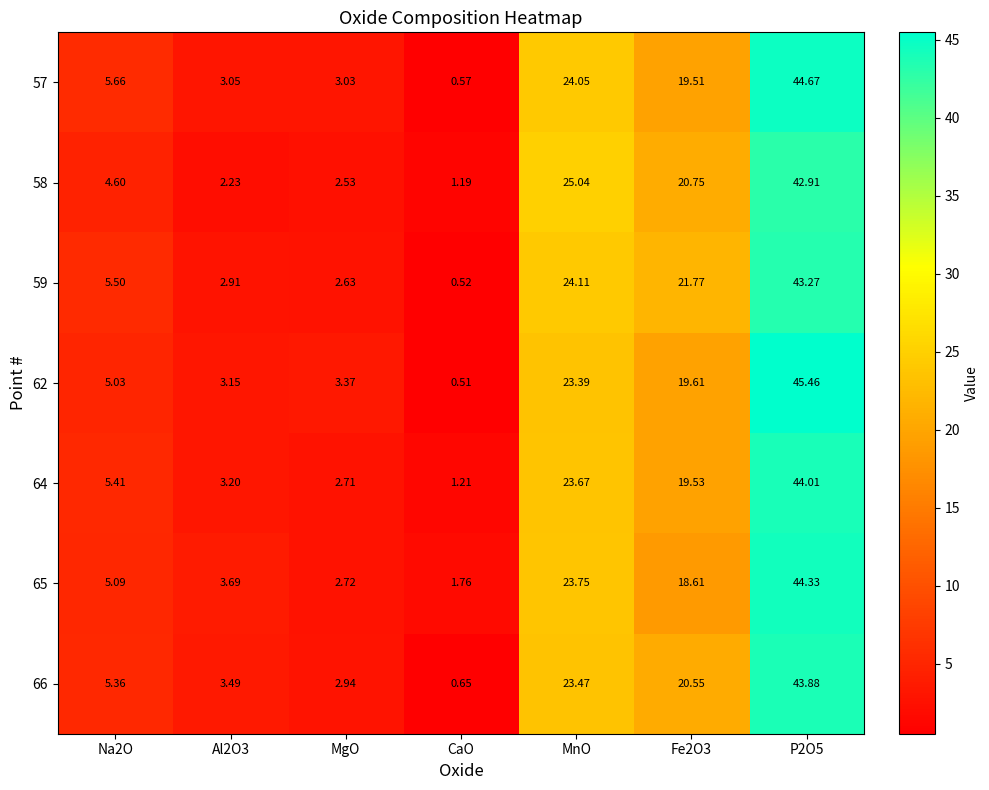

What is the difference between the highest and lowest values at Na2O?

1.1